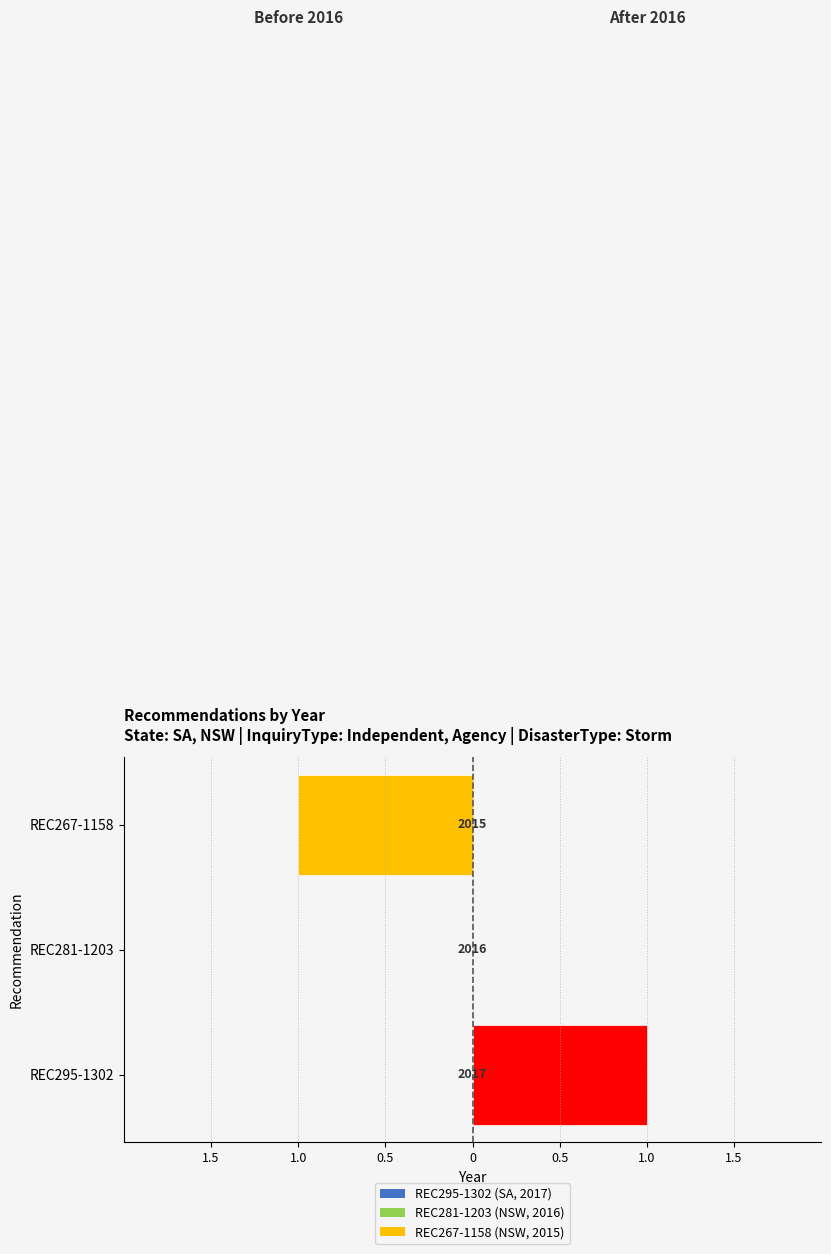

True or false: the data shows 904 at REC281-1203.

False